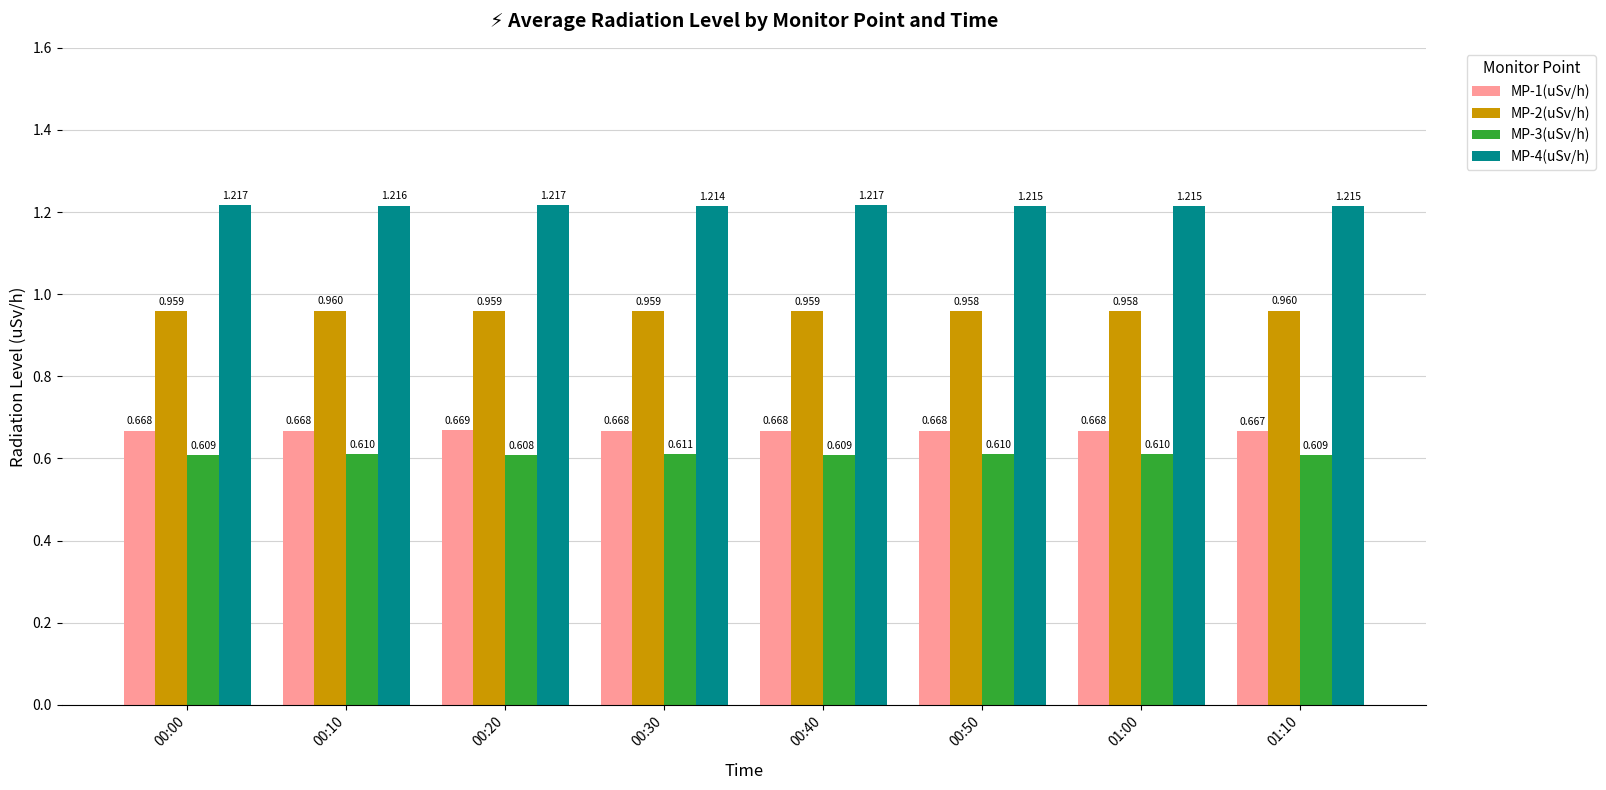

Is the value of MP-1(uSv/h) at 00:00 greater than the value of MP-4(uSv/h) at 00:20?

No